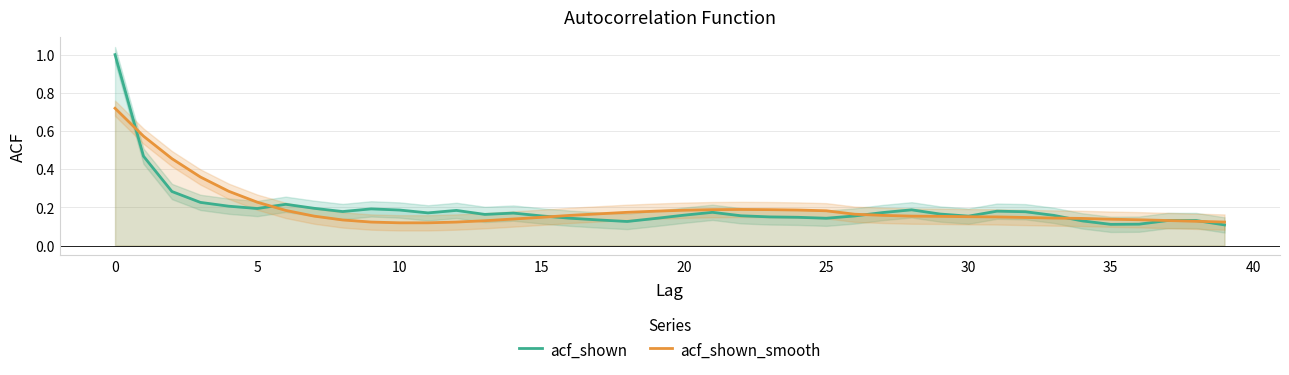

Between 16 and 27, which series saw the biggest shift?

acf_shown